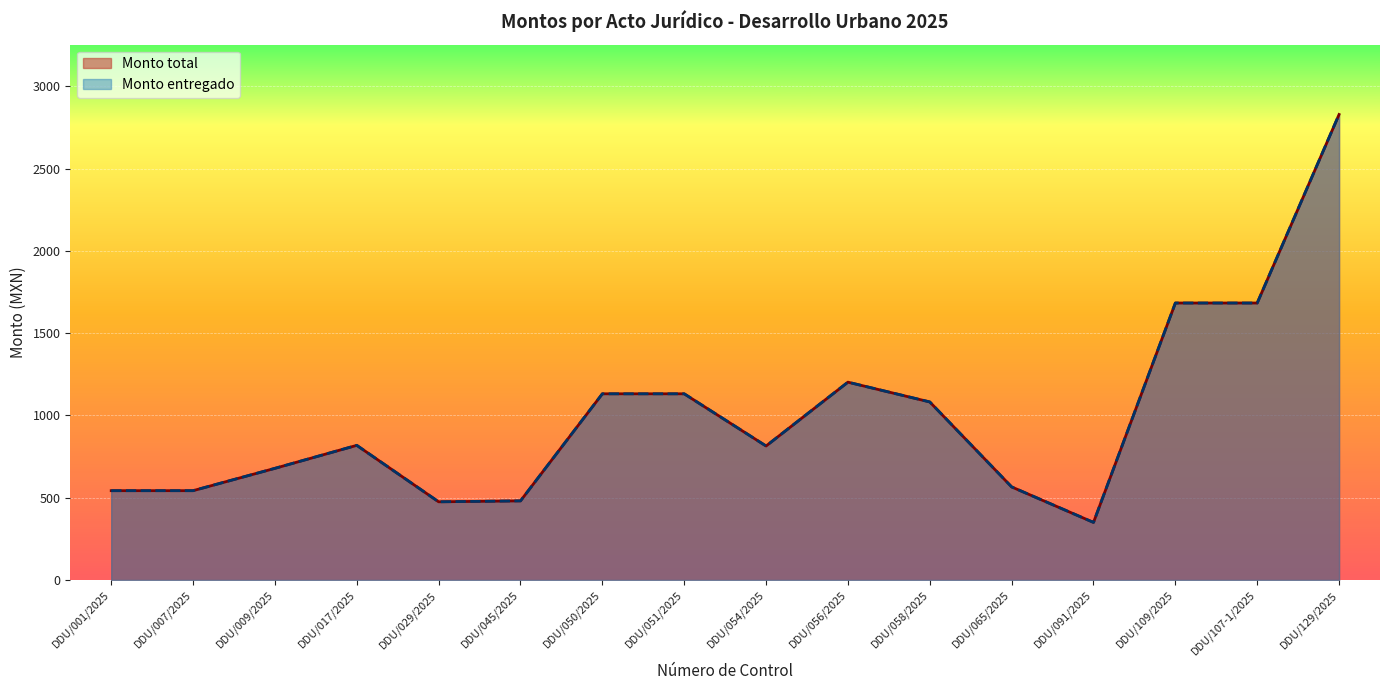

How many values in the Monto entregado series exceed 818?

8